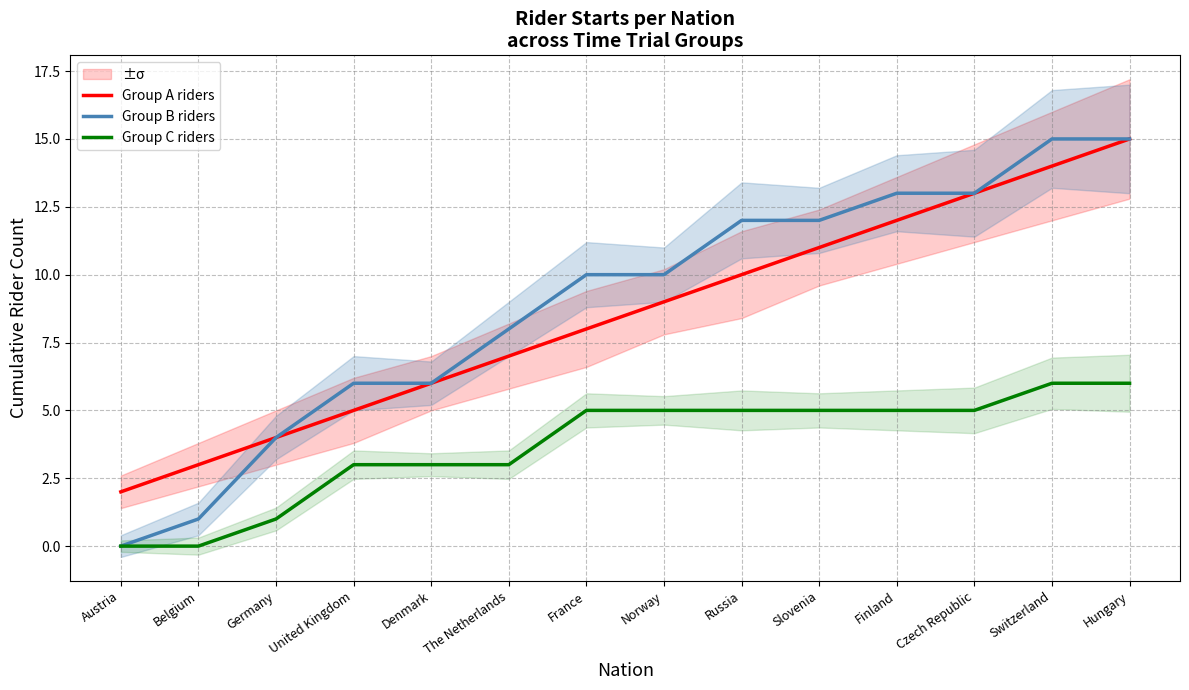

At which category is the sum across all series the highest?

Hungary